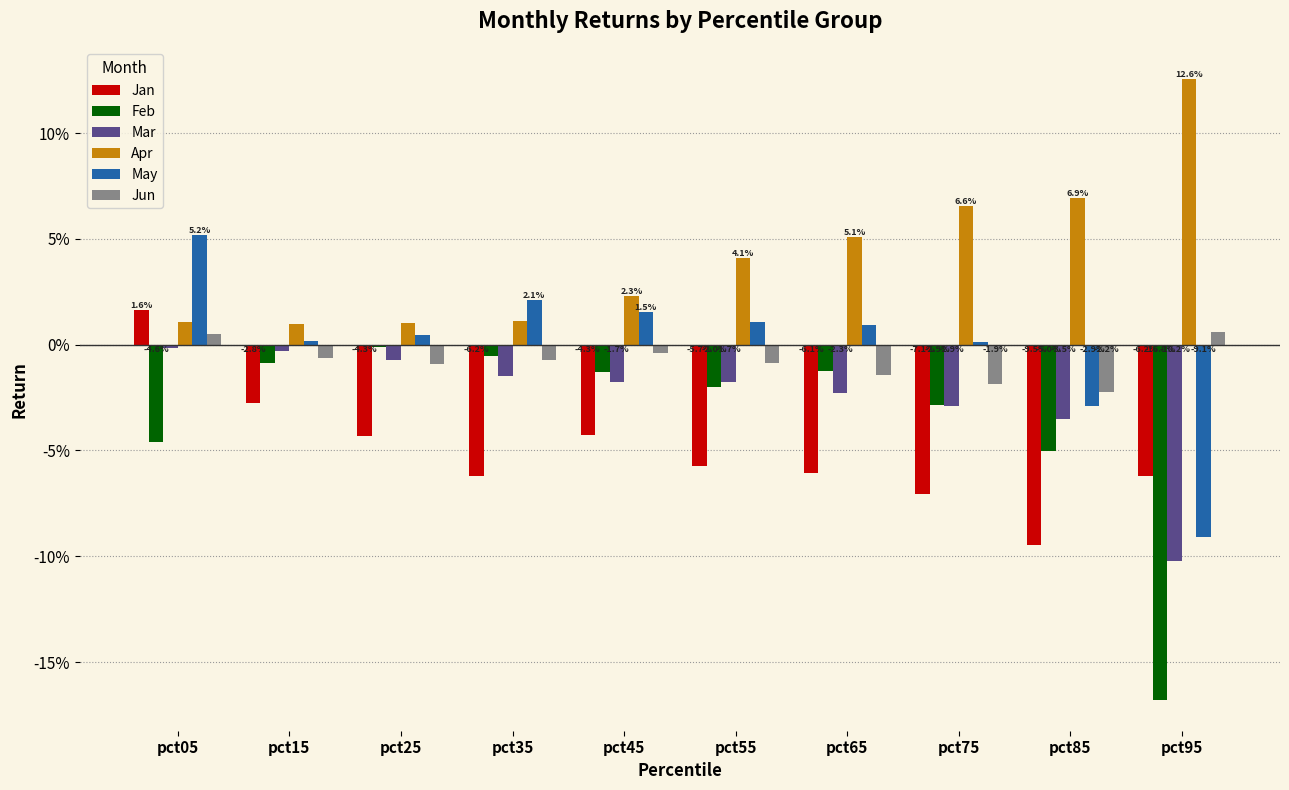

Which has a higher value, pct05 or pct75?

pct05